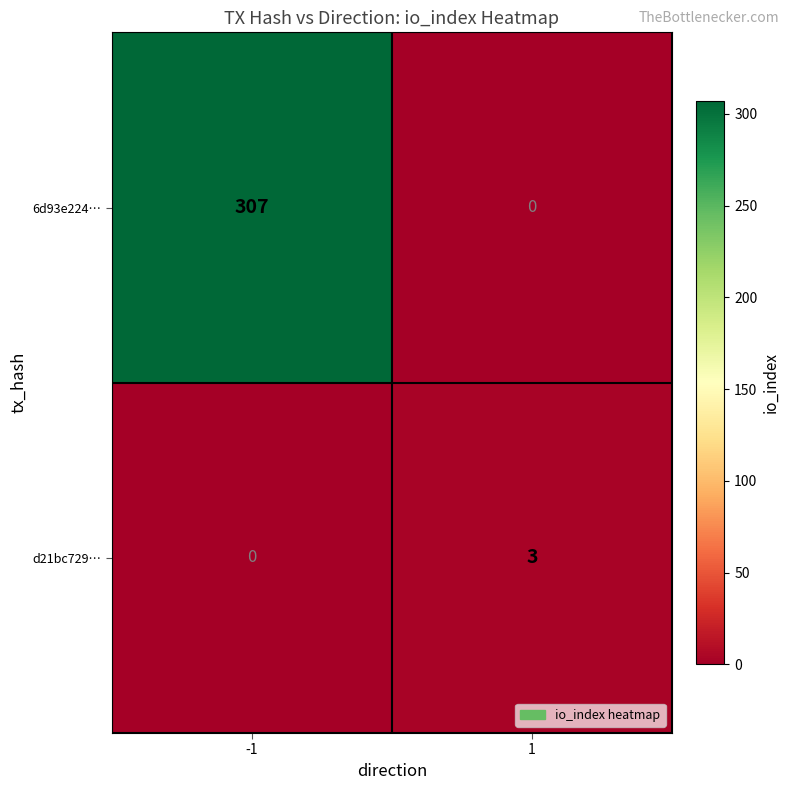

List the series in order of their peak value, highest first.

6d93e224…, d21bc729…